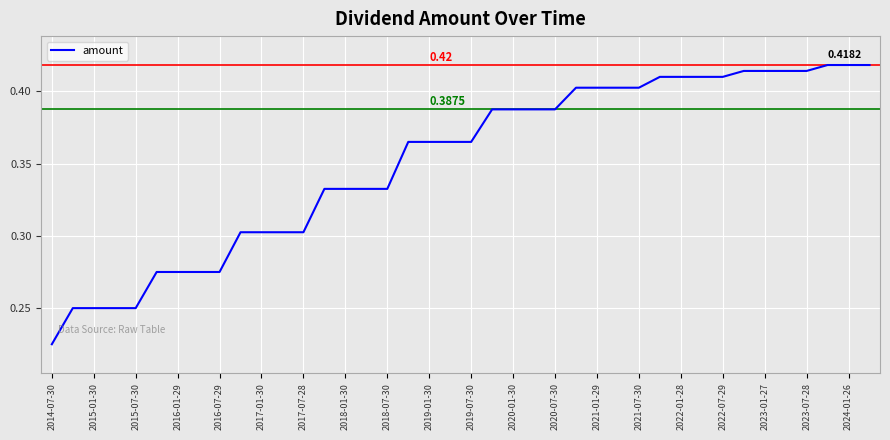

How many lines are shown in the chart?

1